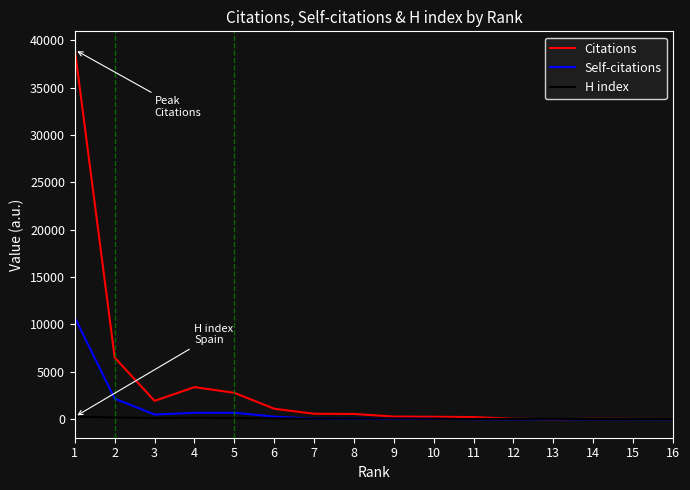

What is the maximum value shown in the chart?

38989